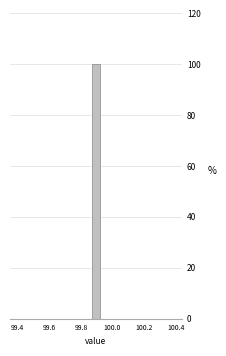

Around what value on the x-axis is the tallest bar? Give the approximate position of its centre, as read against the axis.

99.90